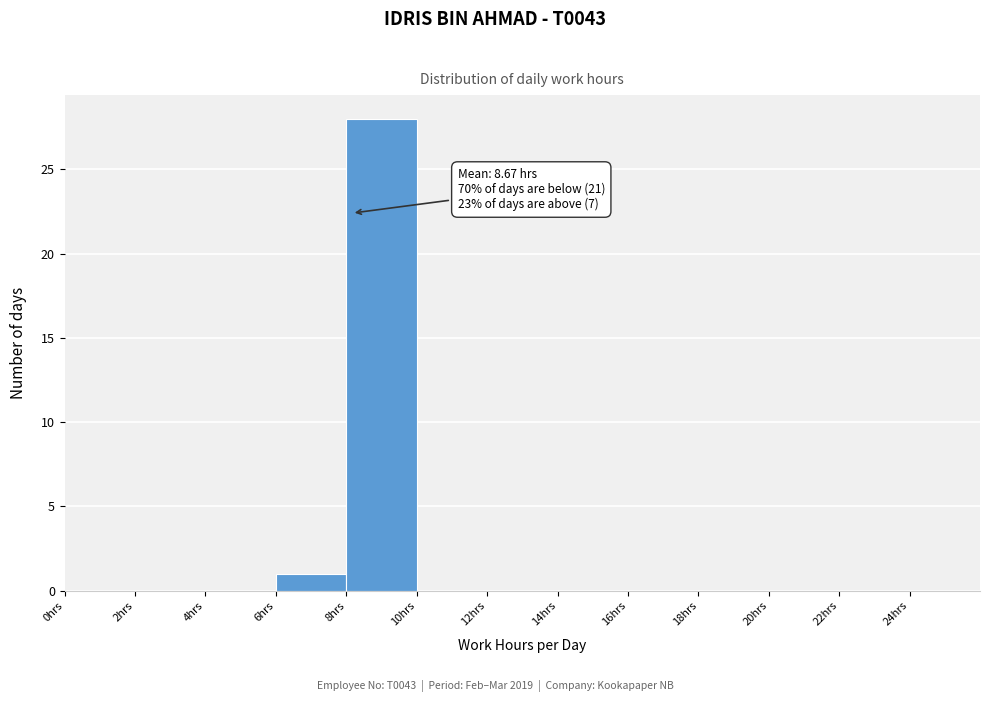

Which range on the x-axis has the tallest bar?

8 to 10